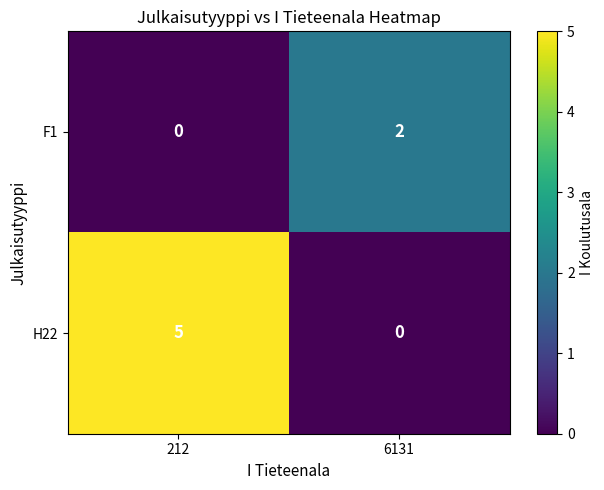

Which series has the largest total across all categories?

H22